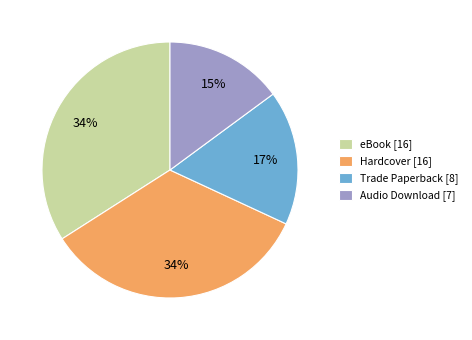

Count the number of slices in the pie.

4